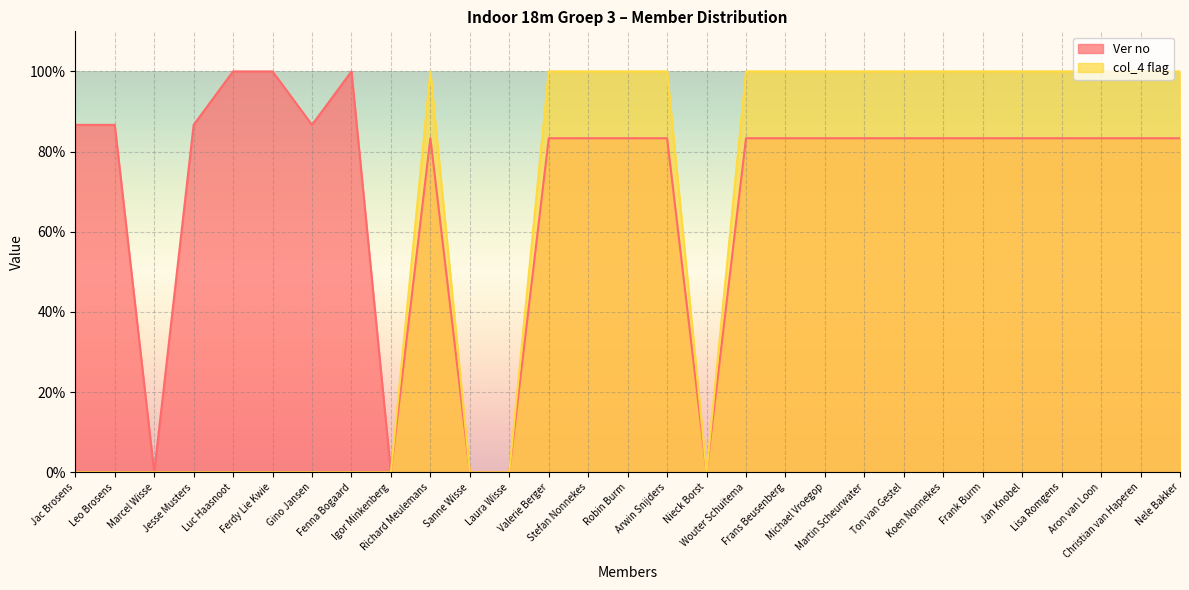

Is it true that col_4 flag equals 155.8 at Lisa Romgens?

False